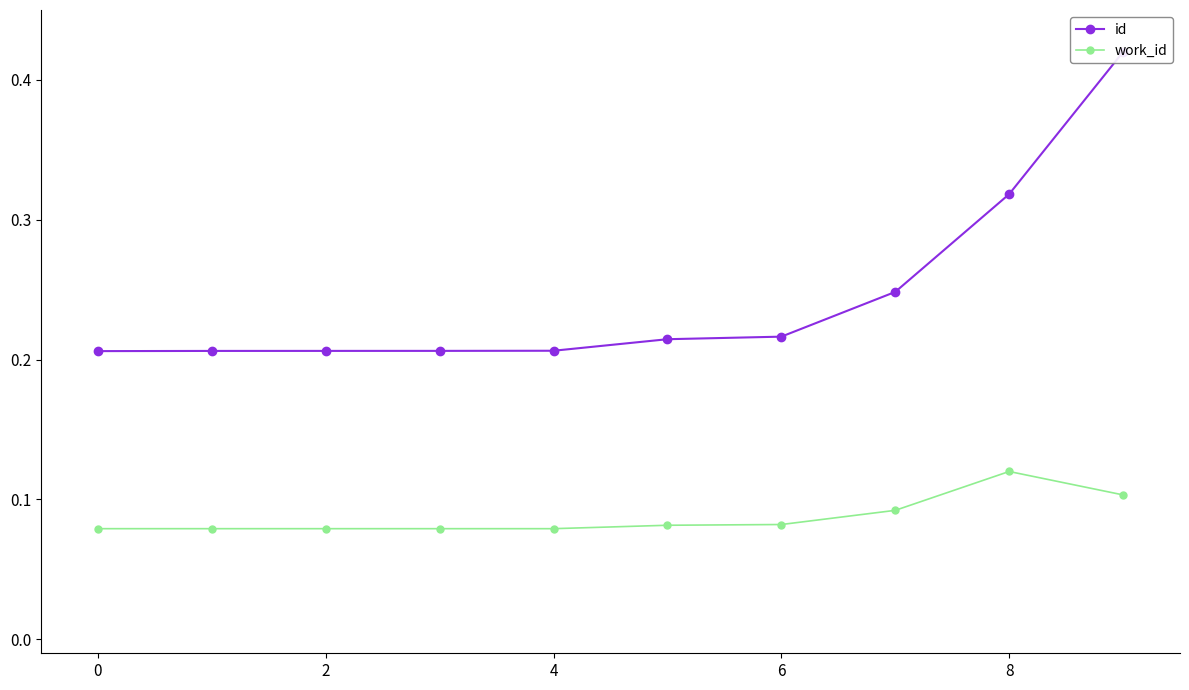

How many lines are shown in the chart?

2